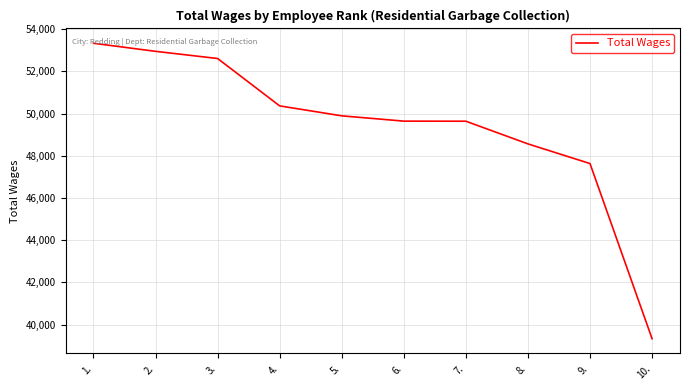

Is this an area chart (filled region under the line)?

No